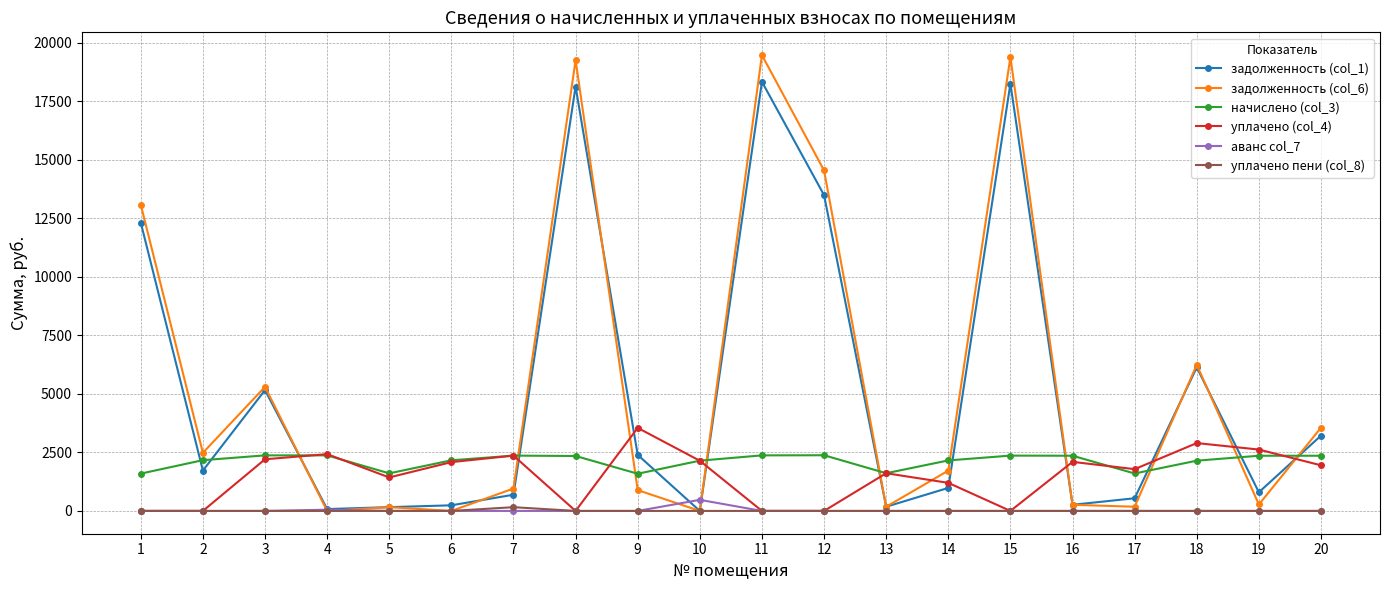

What is the total value across all series at 14?

6065.0